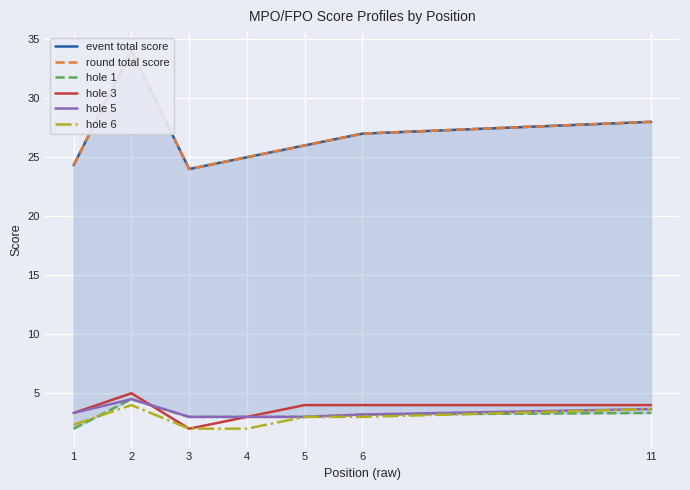

What are all the series names shown in the legend?

event total score, round total score, hole 1, hole 3, hole 5, hole 6